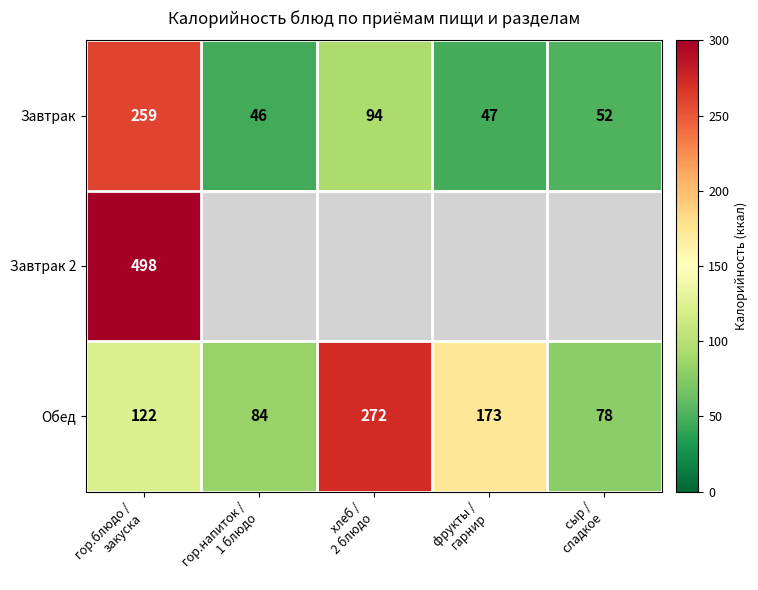

Which has a higher value, фрукты /
гарнир or хлеб /
2 блюдо?

хлеб /
2 блюдо